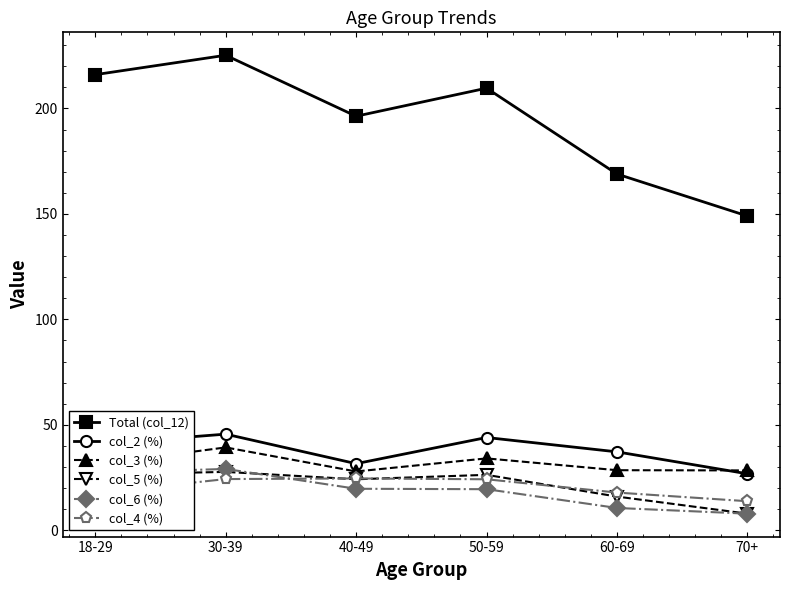

What is the difference between the highest and lowest values at 70+?

141.1